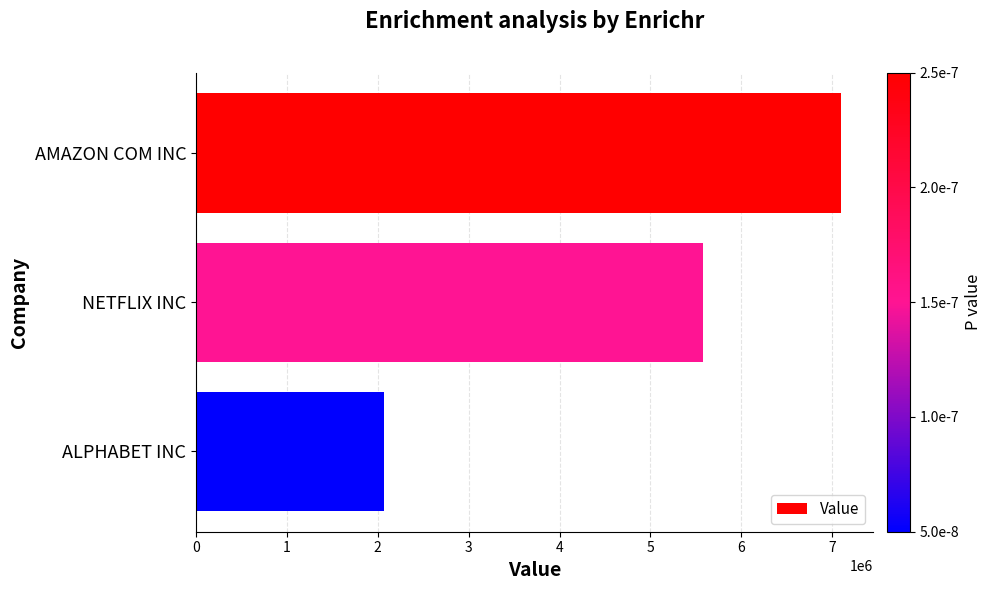

How many values are below 5583000?

1